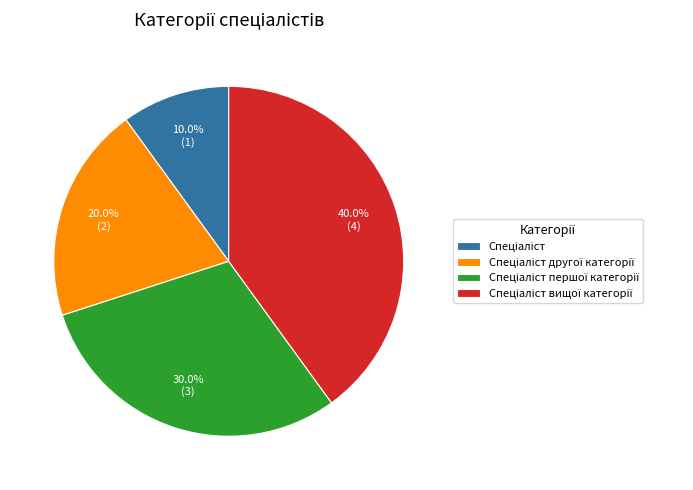

How many segments does this pie chart have?

4